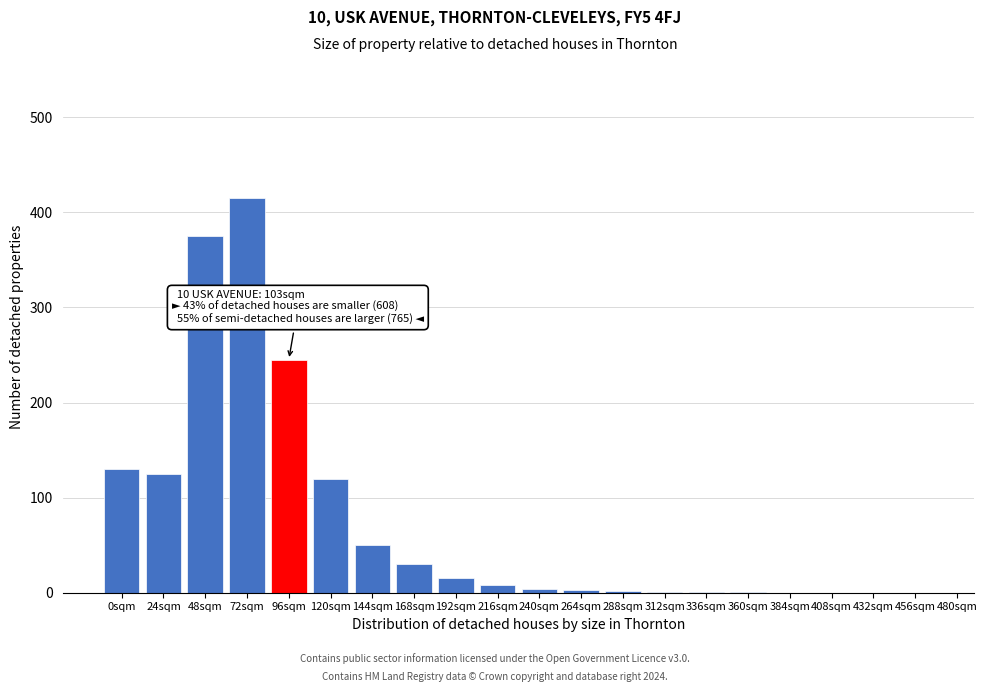

Which category has the highest value across all series?

72sqm